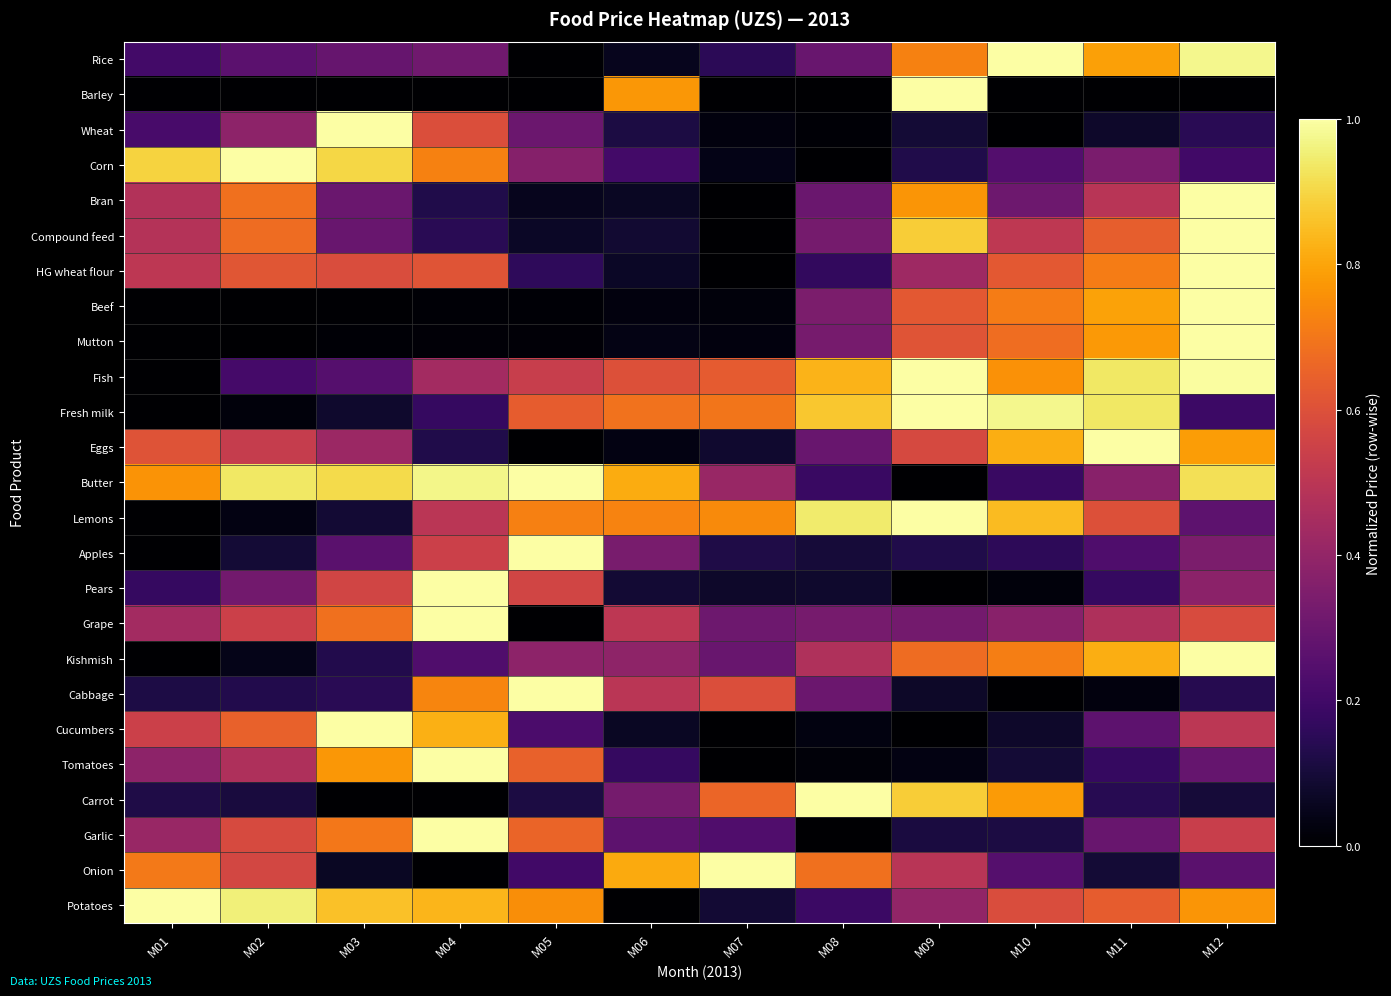

Between M08 and M10, which series saw the biggest shift?

Rice